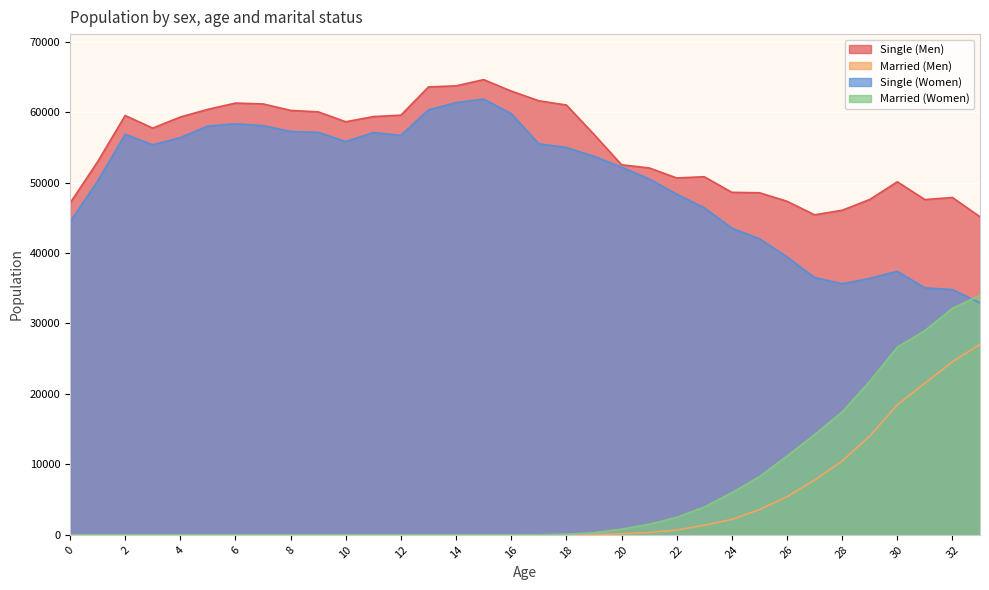

Is the value of Married (Men) at 19 greater than the value of Single (Men) at 17?

No